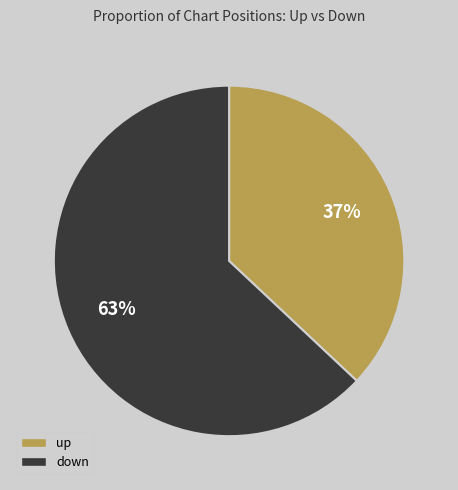

Is it true that up is 37% of the pie?

True